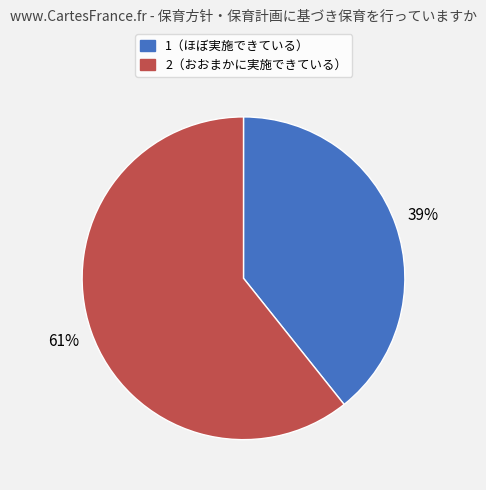

To the nearest percent, what is the average slice percentage?

50%